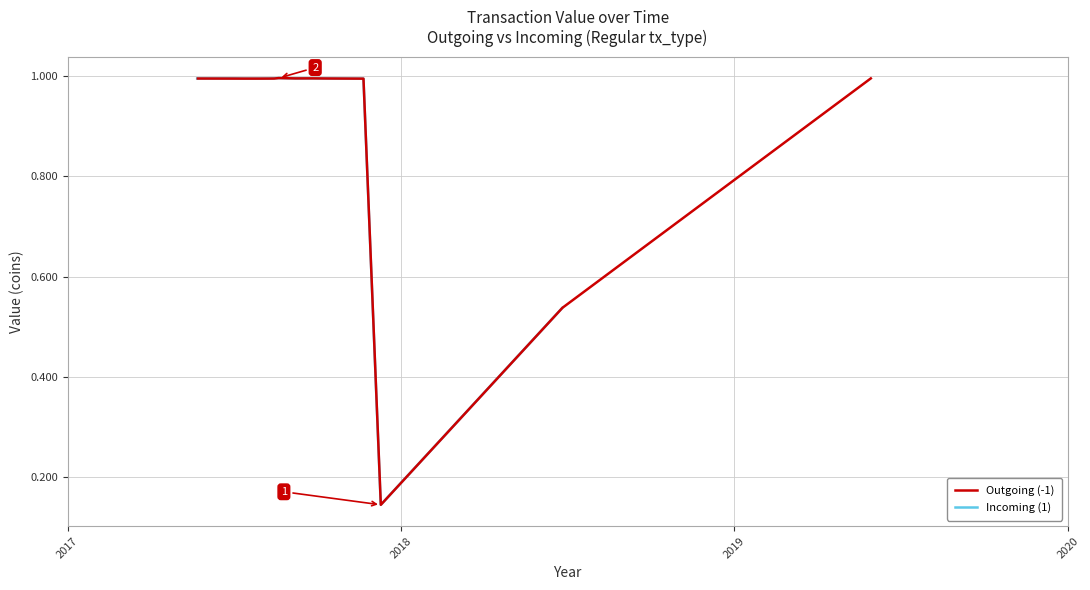

What is the label of the 13th point from the right?

2017